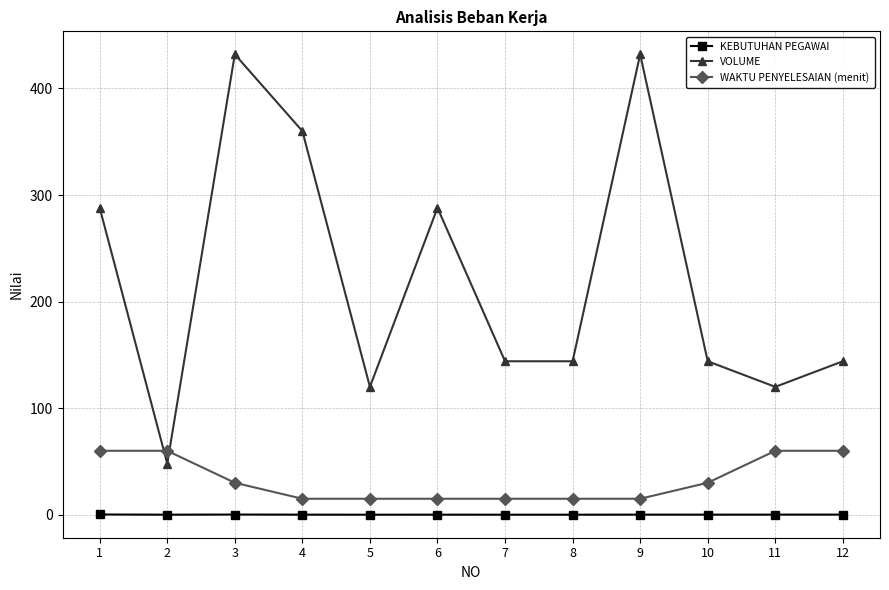

What are all the series names shown in the legend?

KEBUTUHAN PEGAWAI, VOLUME, WAKTU PENYELESAIAN (menit)